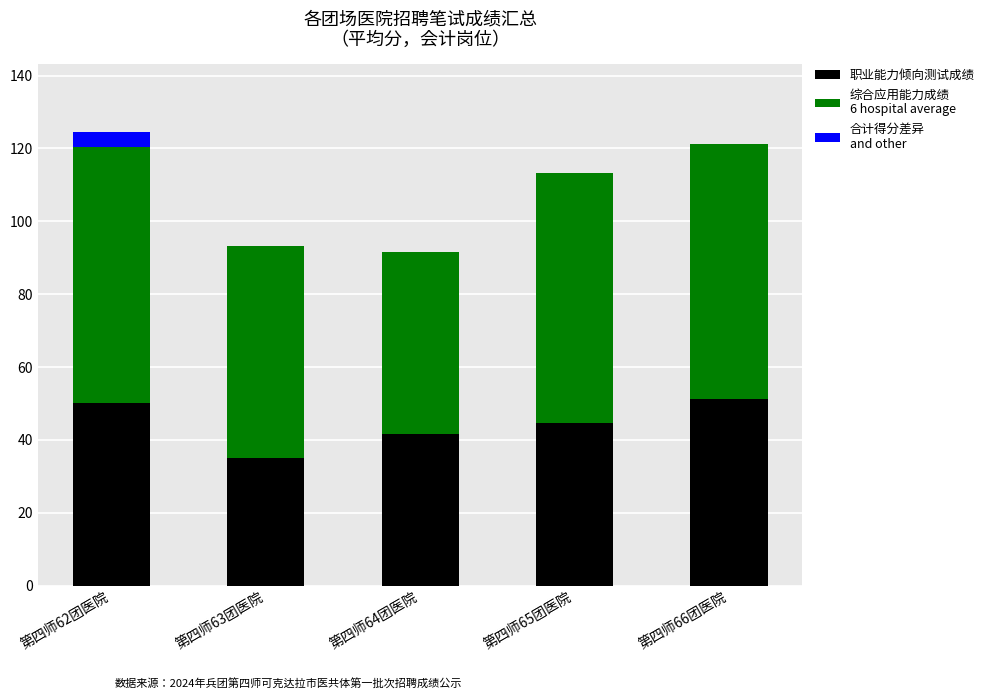

What is the total value across all series at 第四师65团医院?

113.2